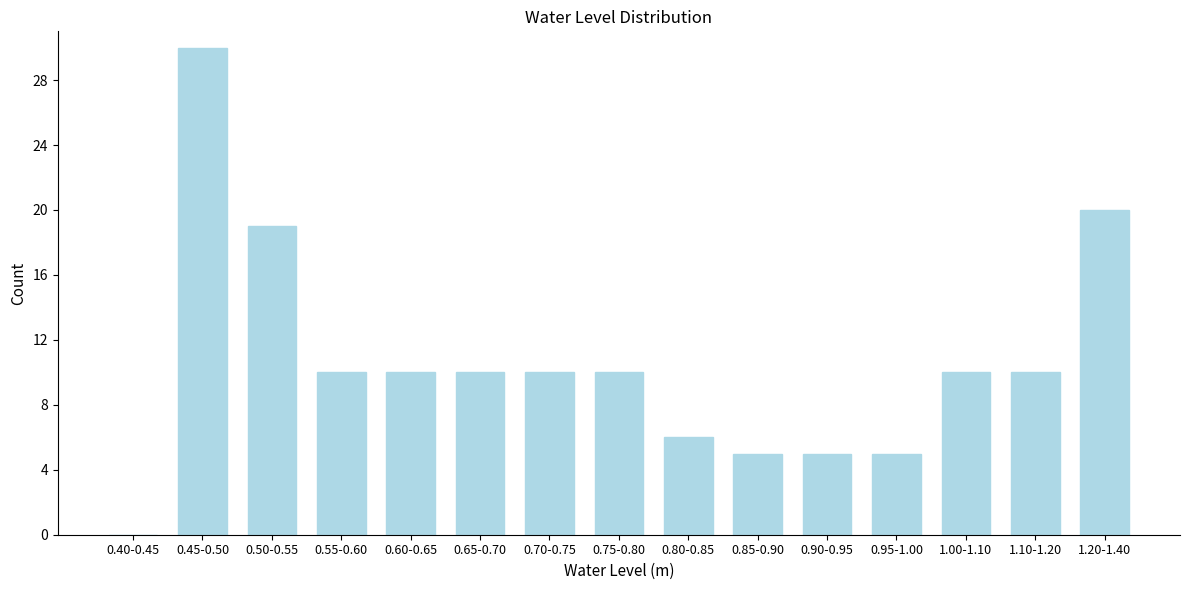

Reading right to left, list all the values displayed in this chart.

1.20-1.40=20	1.10-1.20=10	1.00-1.10=10	0.95-1.00=5	0.90-0.95=5	0.85-0.90=5	0.80-0.85=6	0.75-0.80=10	0.70-0.75=10	0.65-0.70=10	0.60-0.65=10	0.55-0.60=10	0.50-0.55=19	0.45-0.50=30	0.40-0.45=0